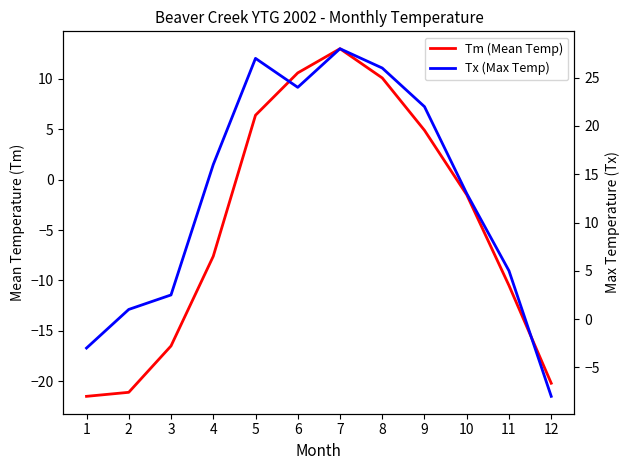

Between 12 and 7, which is larger?

7